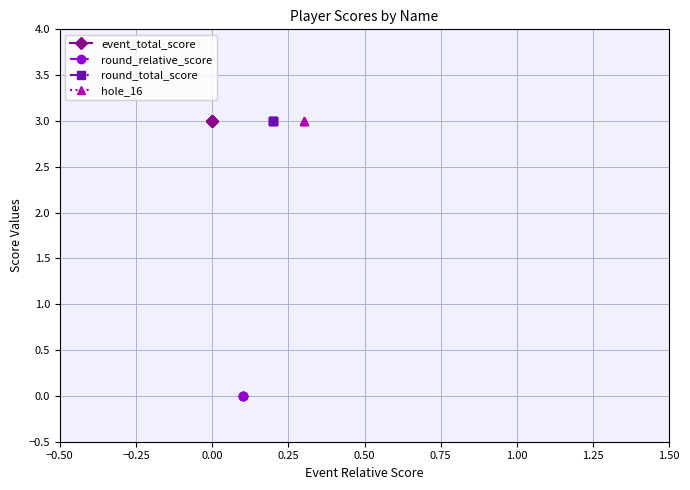

The value of round_total_score at 0.25 is 3. True or false?

True